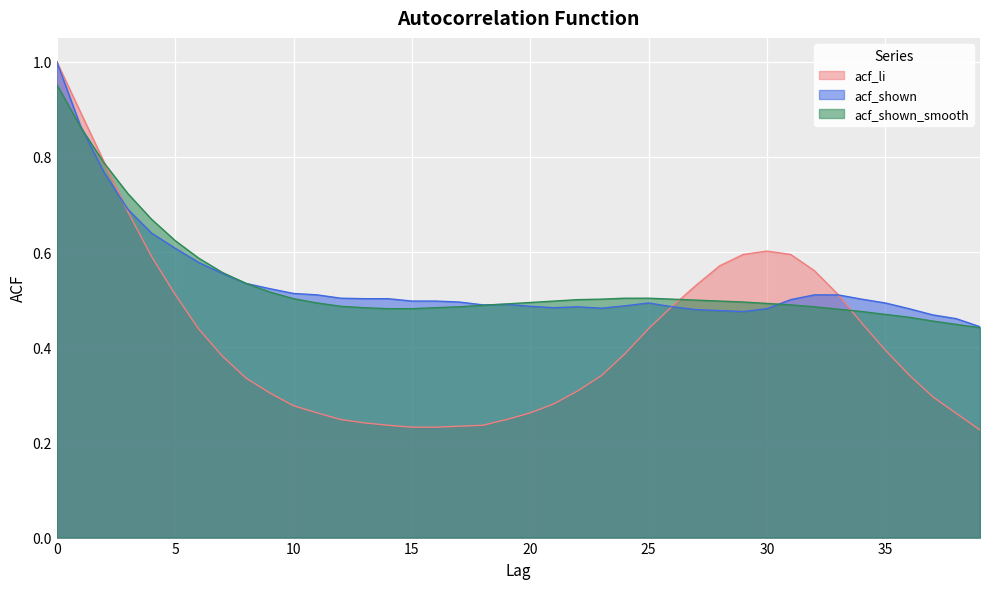

List the series in order of their peak value, highest first.

acf_li, acf_shown, acf_shown_smooth